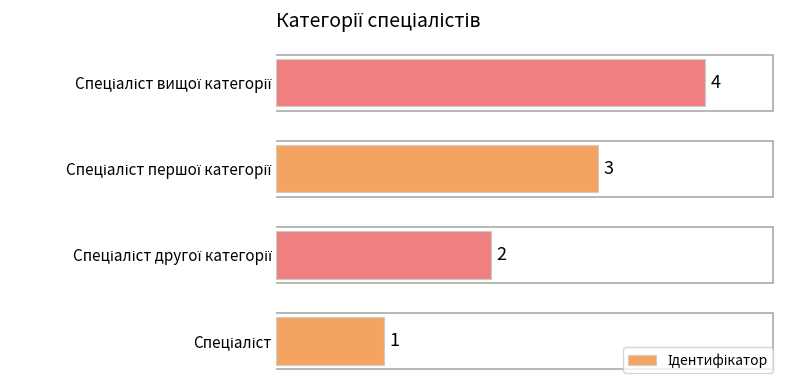

Are the bars grouped side by side (vs. stacked)?

No